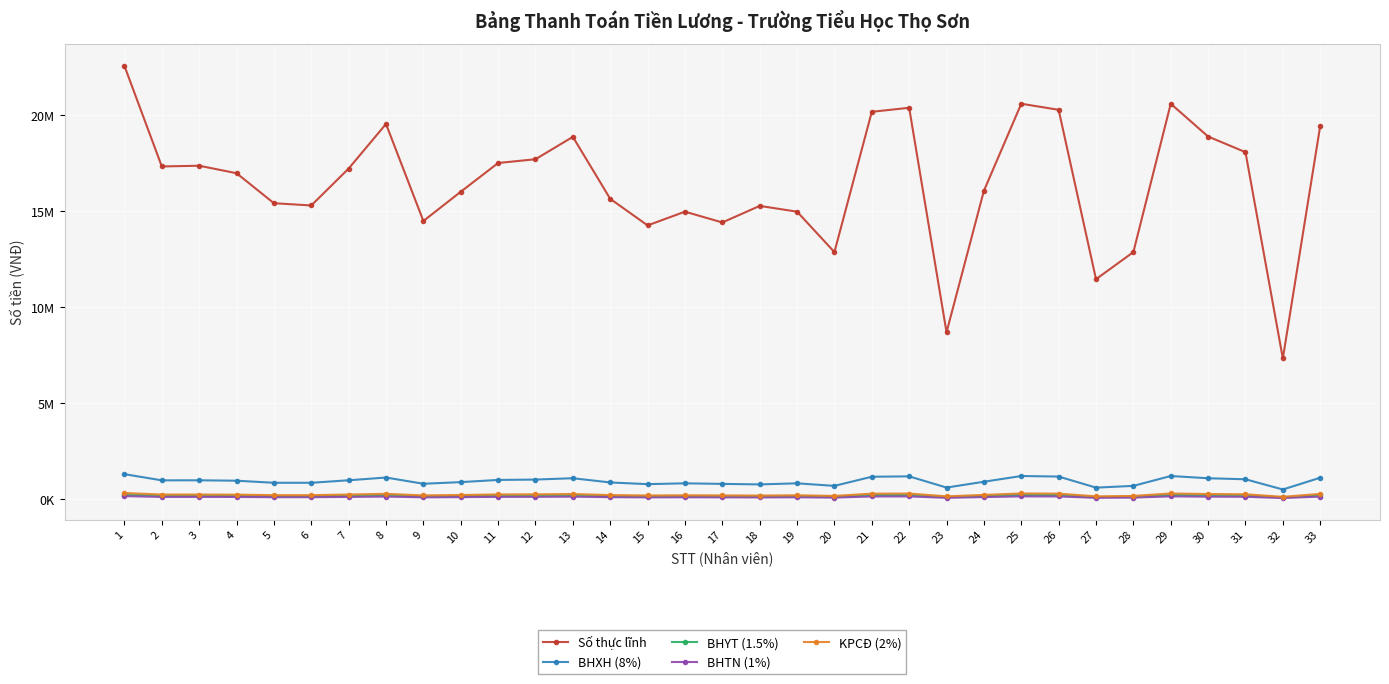

What are all the series names shown in the legend?

Số thực lĩnh, BHXH (8%), BHYT (1.5%), BHTN (1%), KPCĐ (2%)